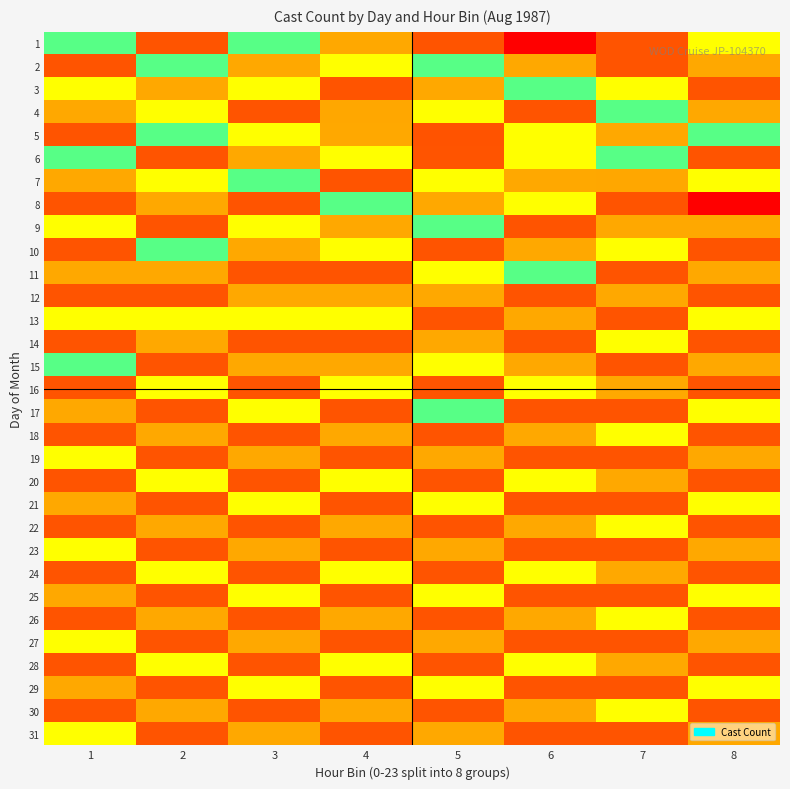

What is the spread (max minus min) of values at 4?

6